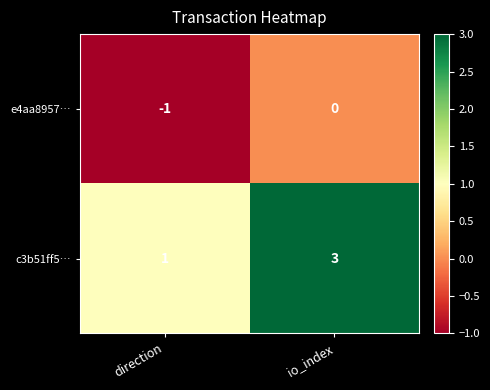

Which category has the lowest value across all series?

direction